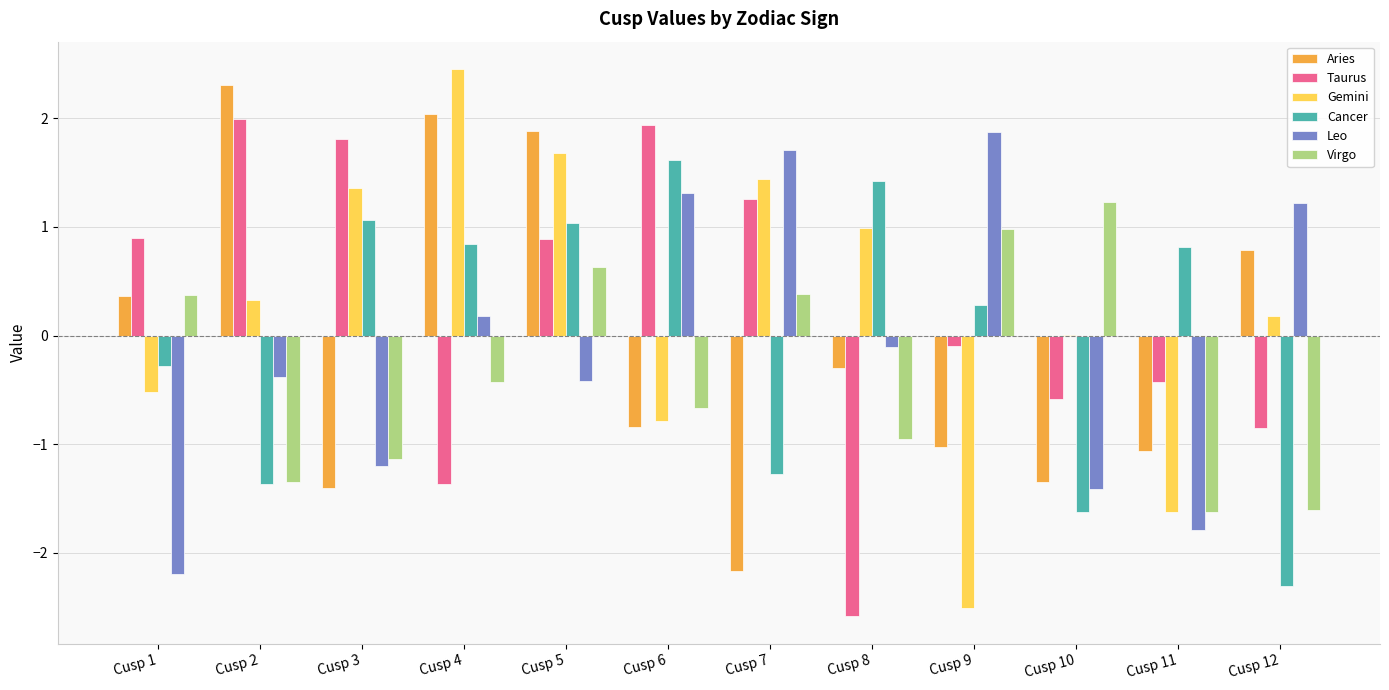

How many values in Aries are above zero?

5